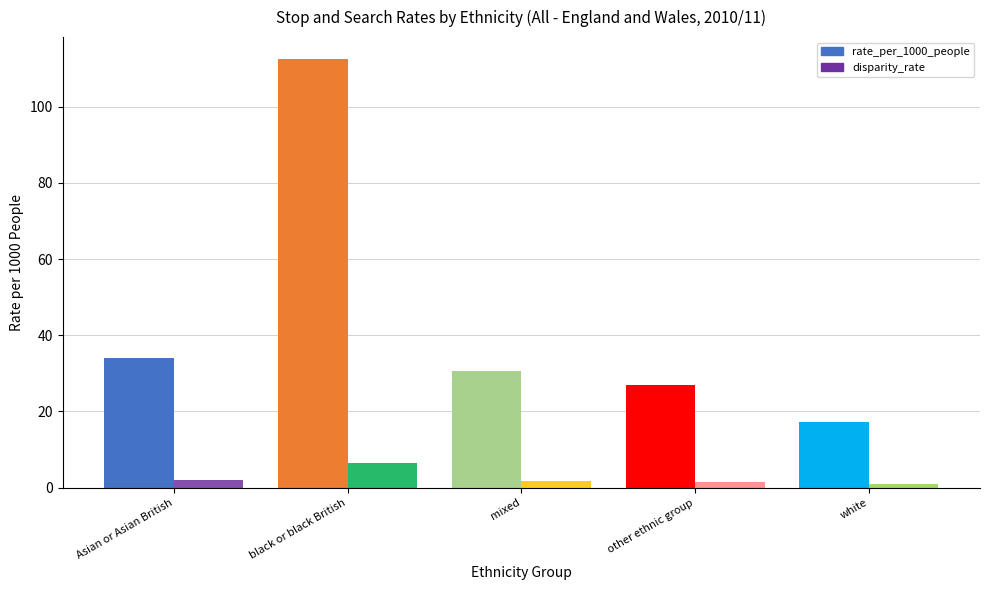

Rank the series by their average value, from highest to lowest.

rate_per_1000_people, disparity_rate